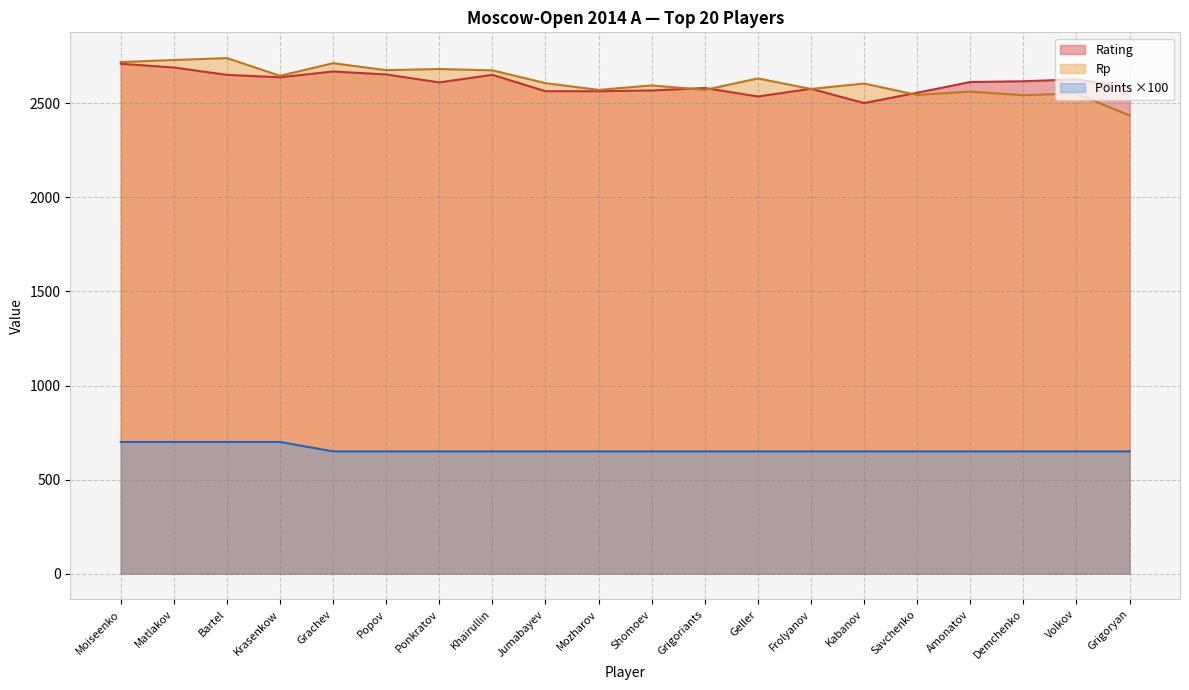

Where does the Rating series first go above 2613?

Moiseenko